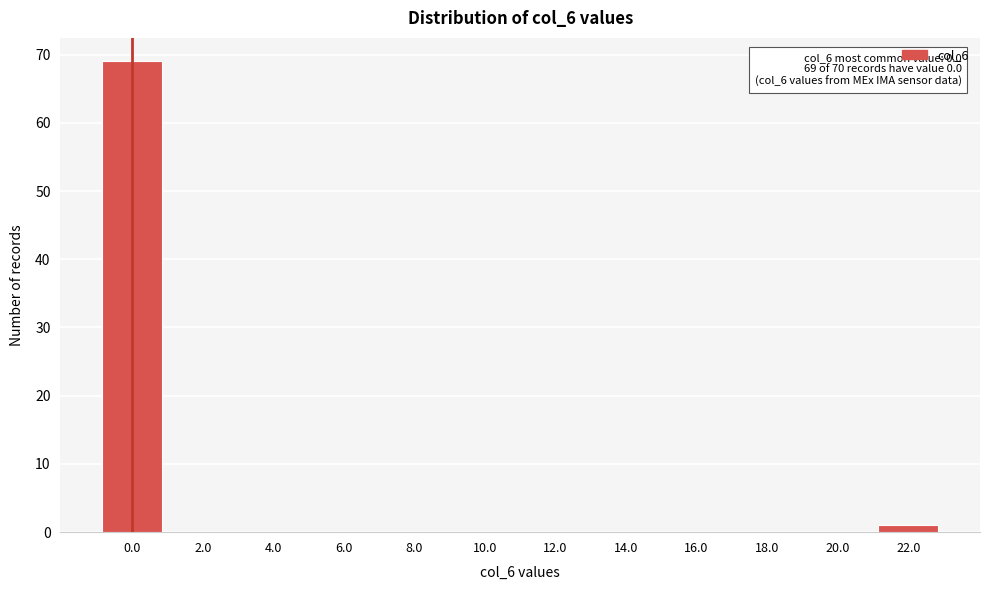

Reading left to right, list all the values displayed in this chart.

0.0=69	2.0=0	4.0=0	6.0=0	8.0=0	10.0=0	12.0=0	14.0=0	16.0=0	18.0=0	20.0=0	22.0=1